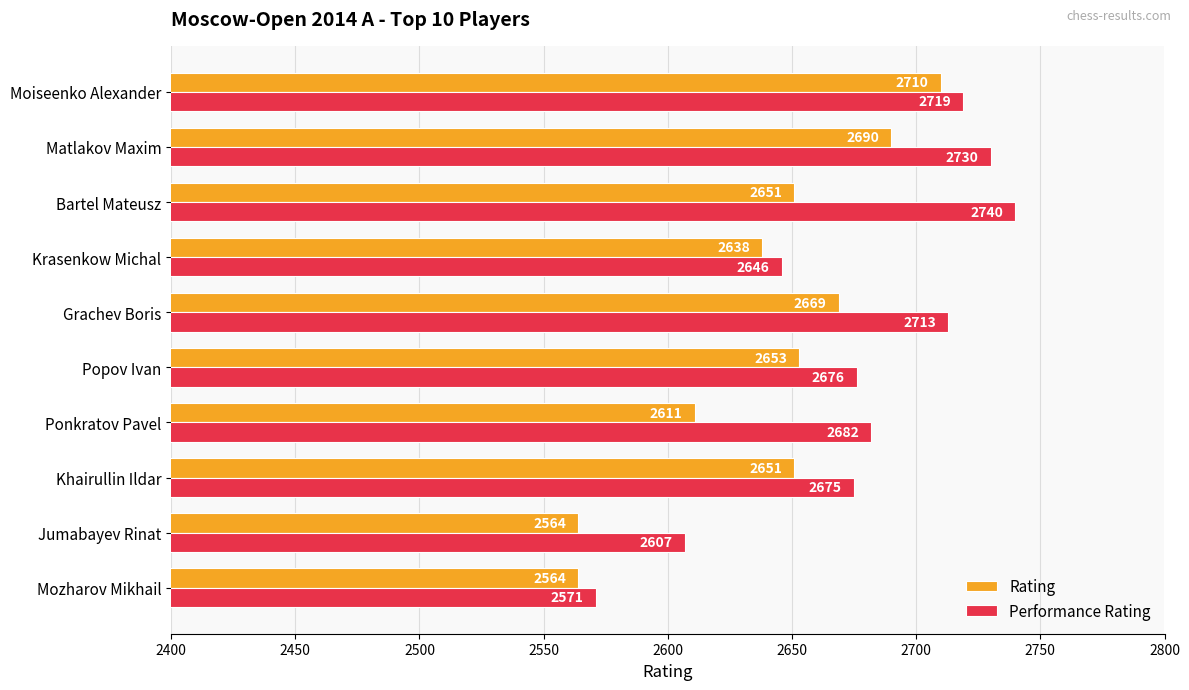

Is it true that Performance Rating equals 2646 at Krasenkow Michal?

True